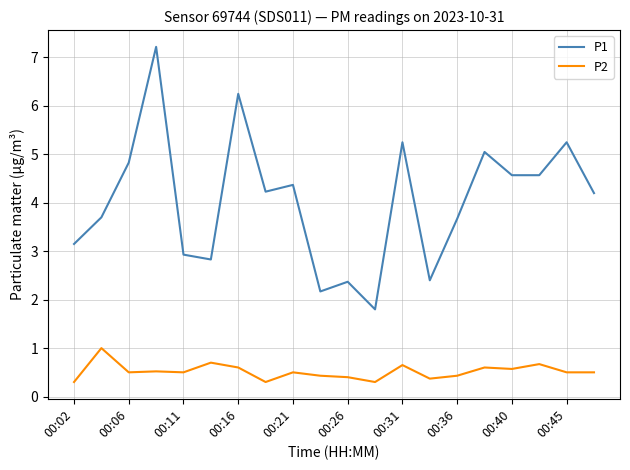

True or false: P2 and P1 intersect in this chart.

False